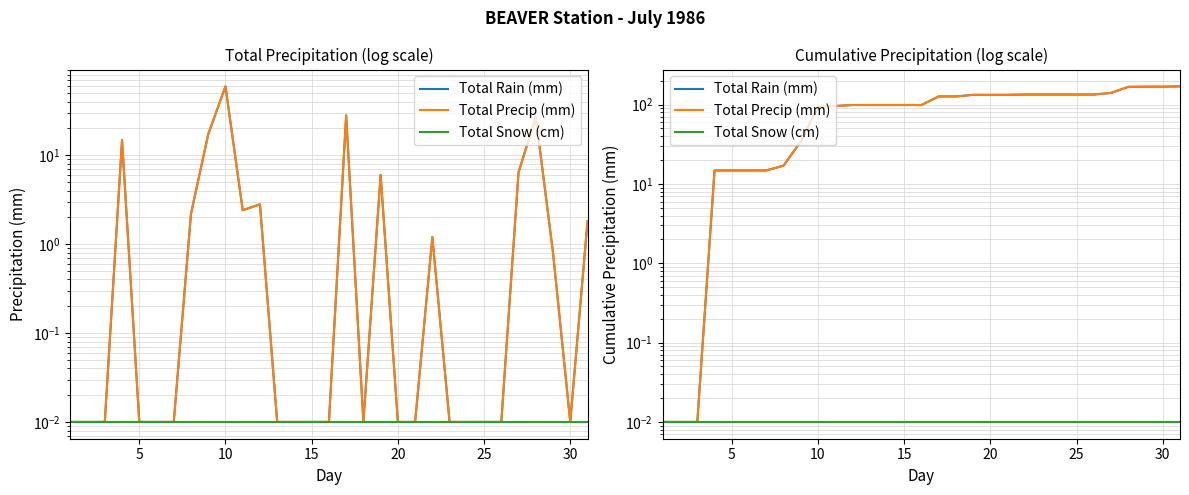

What is the greatest value displayed?

170.0